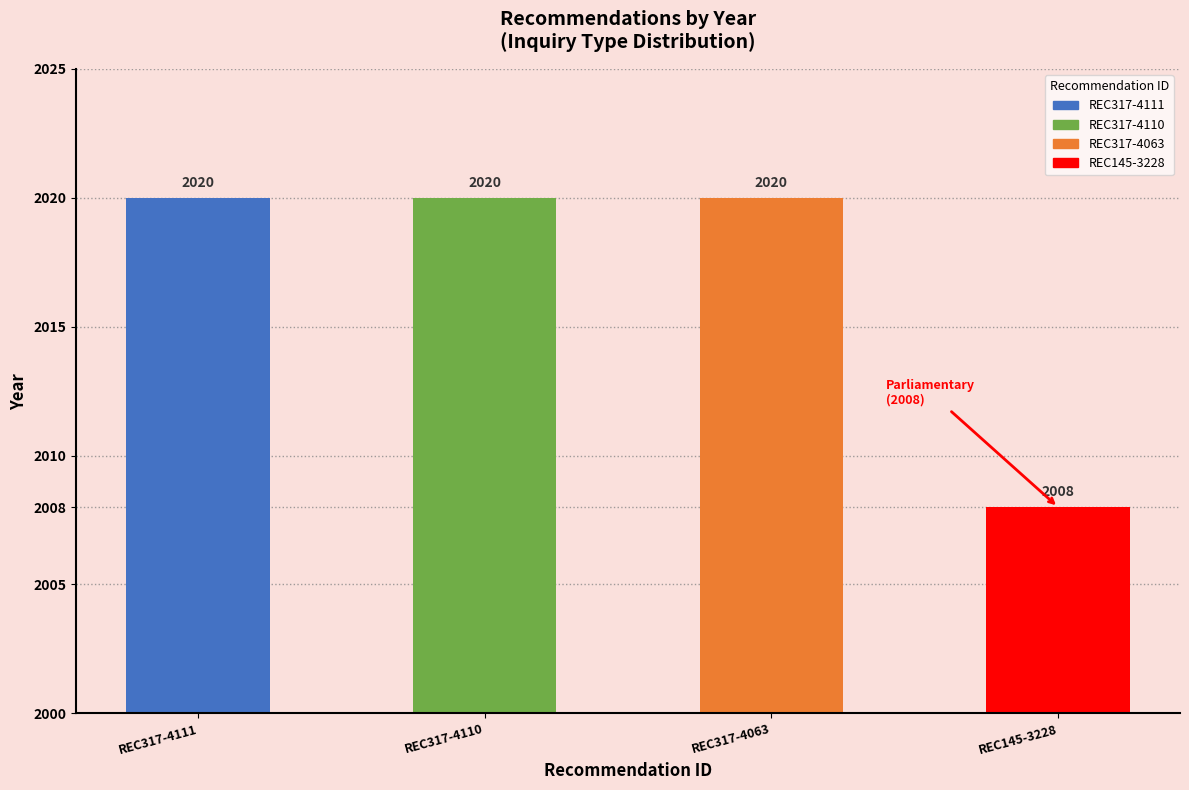

Reading right to left, what are all the values shown in this chart?

2008	2020	2020	2020